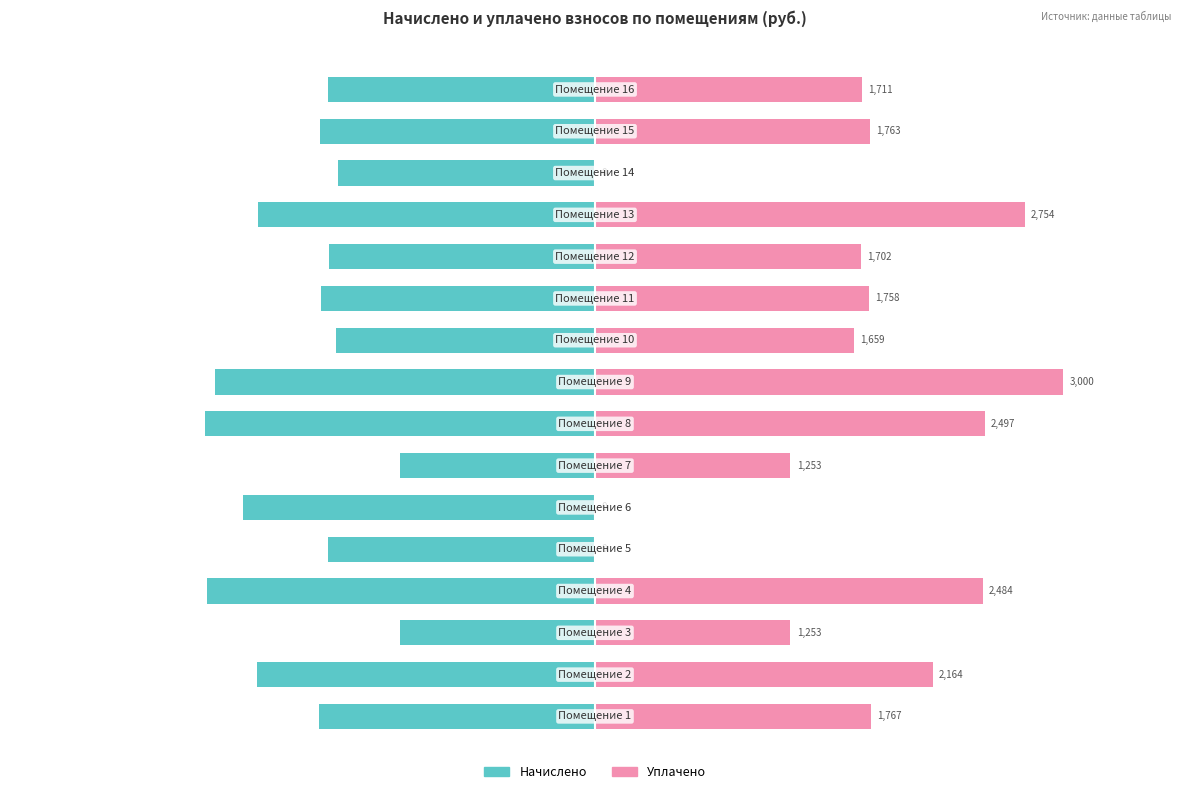

How many bars are there in each group?

2